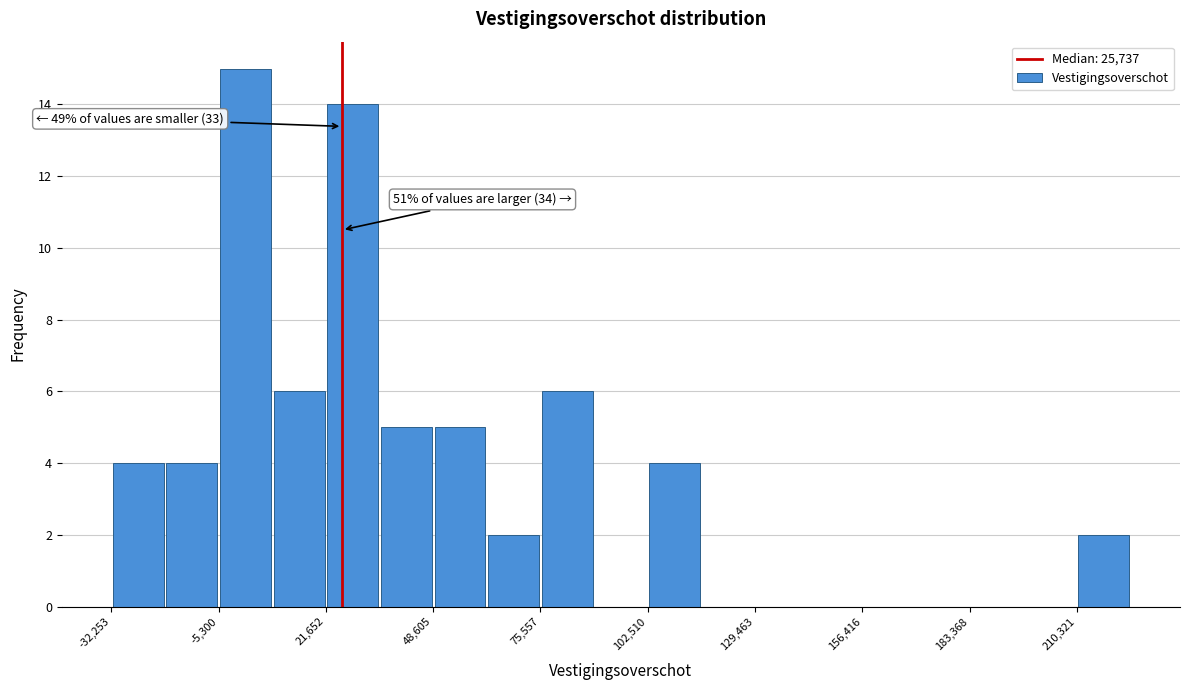

Around what value on the x-axis is the tallest bar? Give the approximate position of its centre, as read against the axis.

0